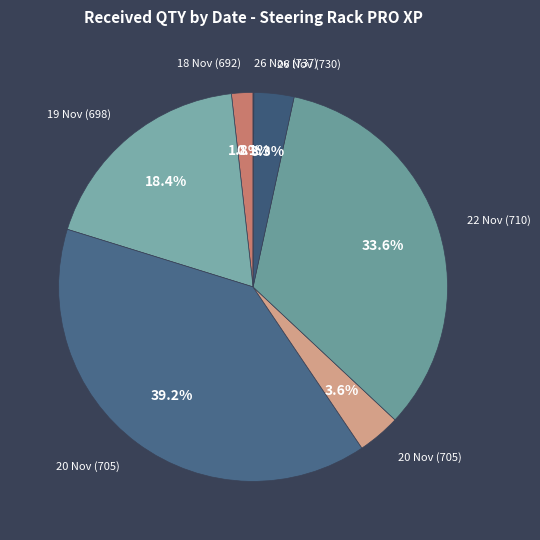

Which slice is the largest?

20/11/2021